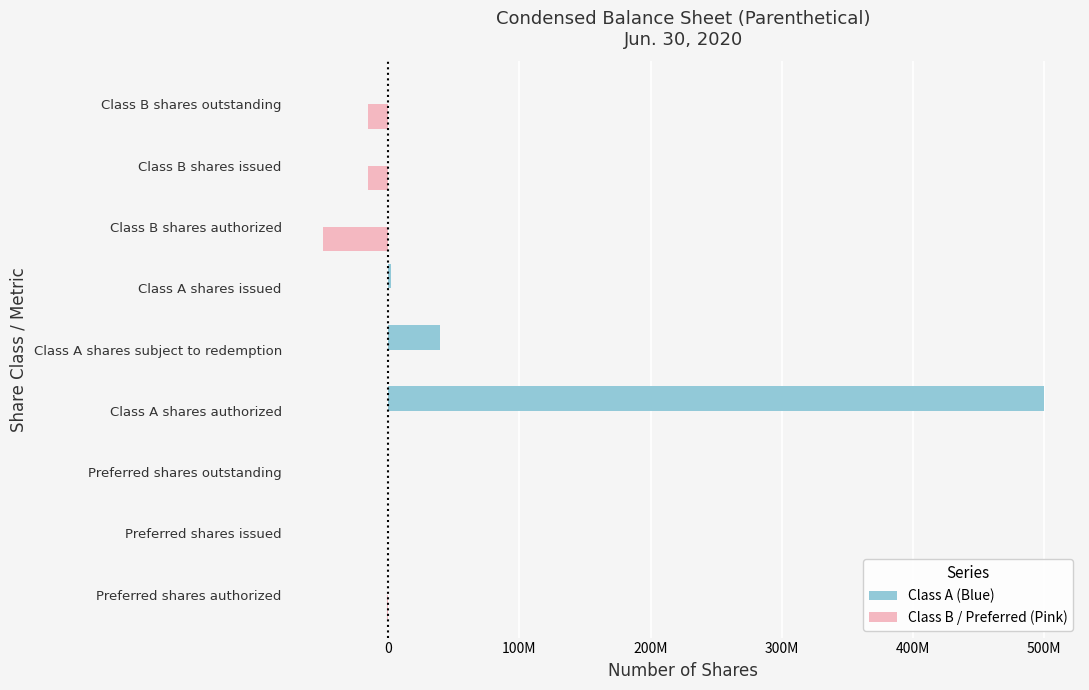

List the series in order of their overall mean, highest first.

Class A (Blue), Class B / Preferred (Pink)